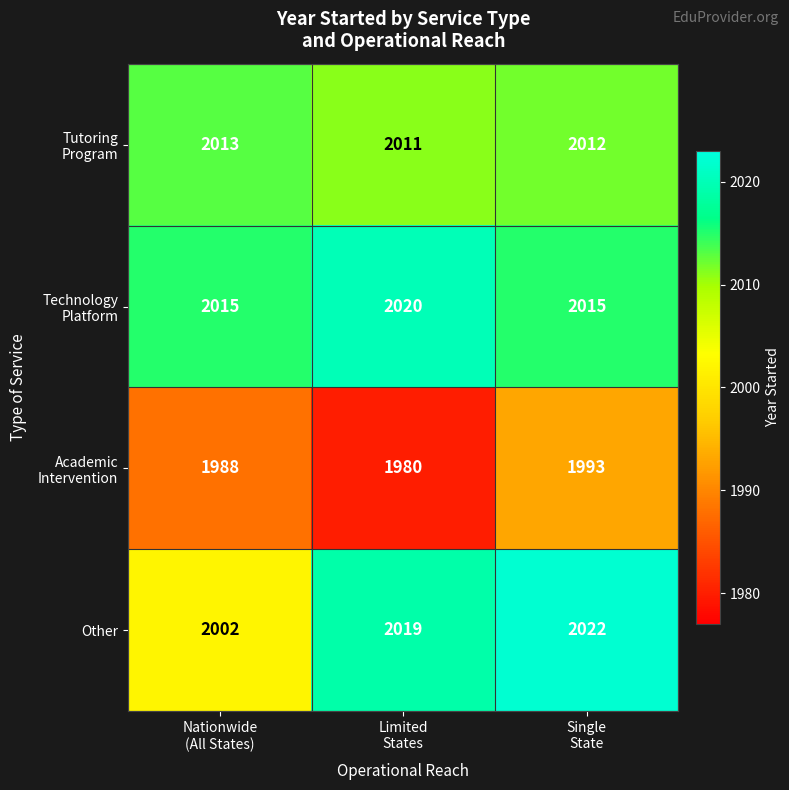

Count the Other values in the range 2002 to 2022.

3